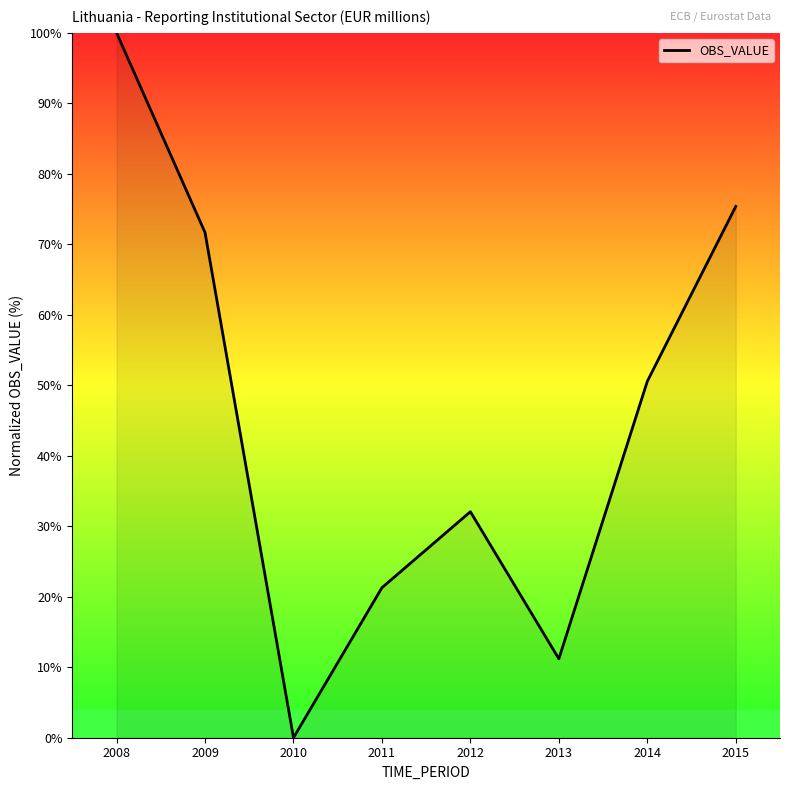

Where is the first local maximum?

2012